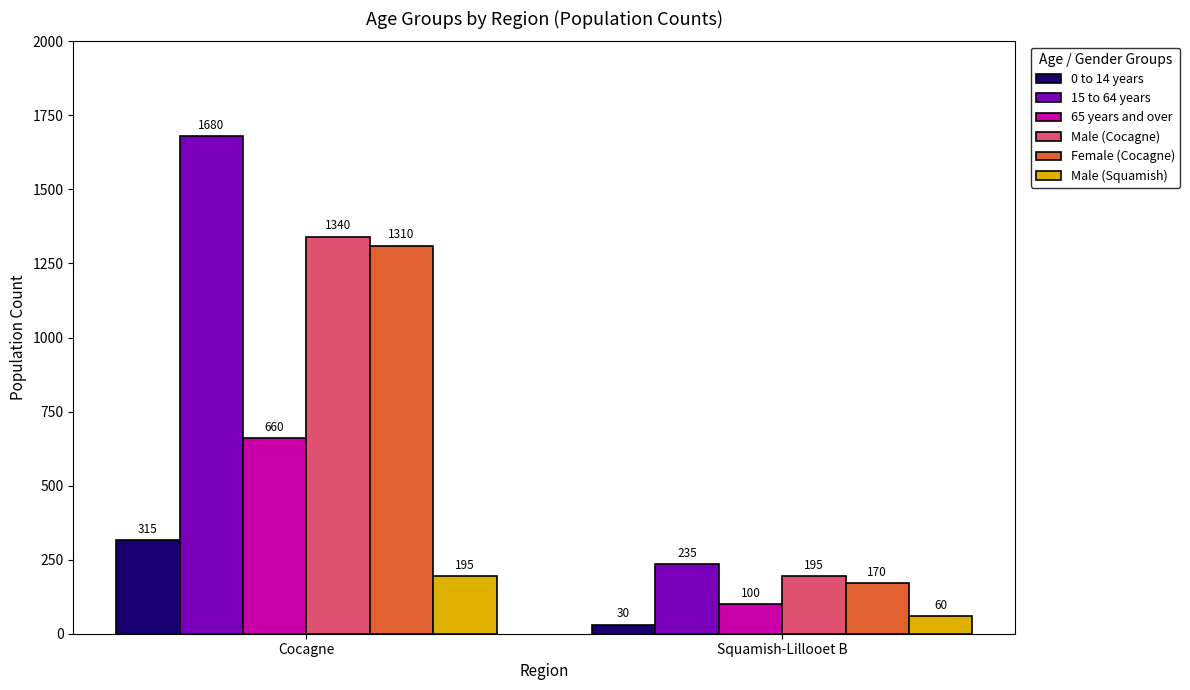

What is the label of the 1st bar from the left?

Cocagne